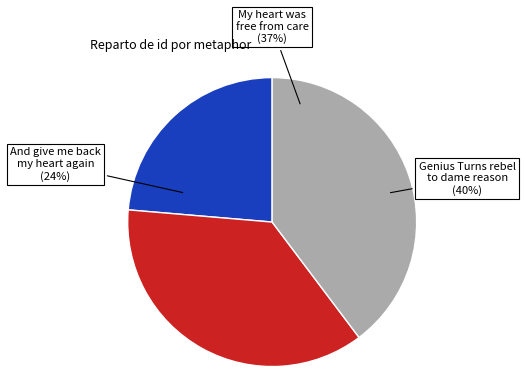

What is the largest slice in the pie chart?

Genius Turns rebel to dame reason